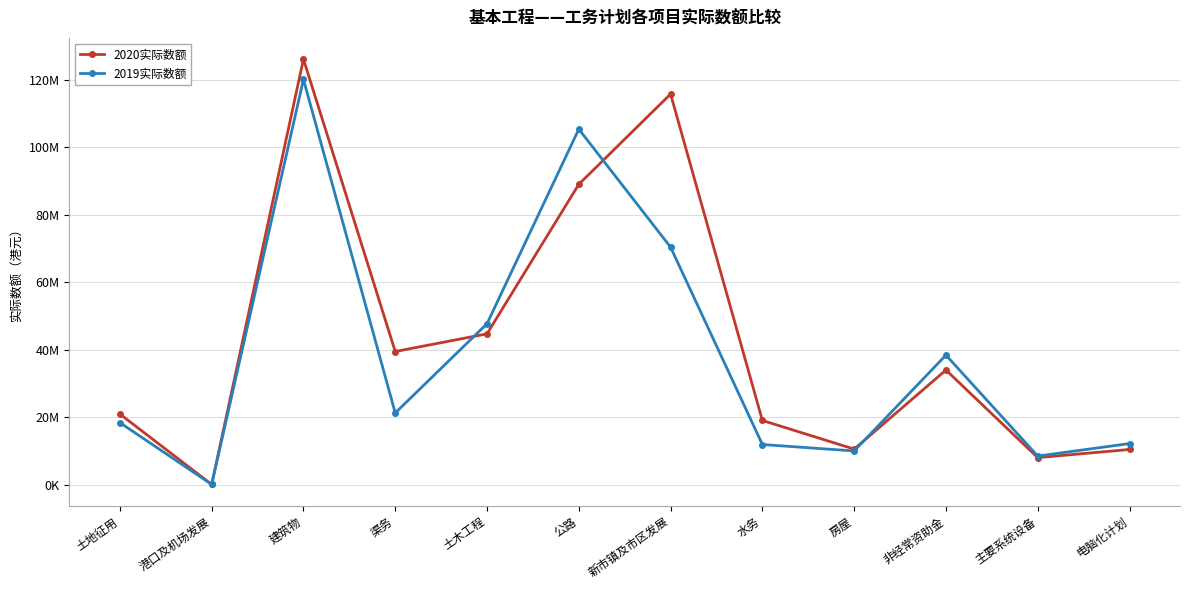

Does the chart have visible grid lines?

Yes